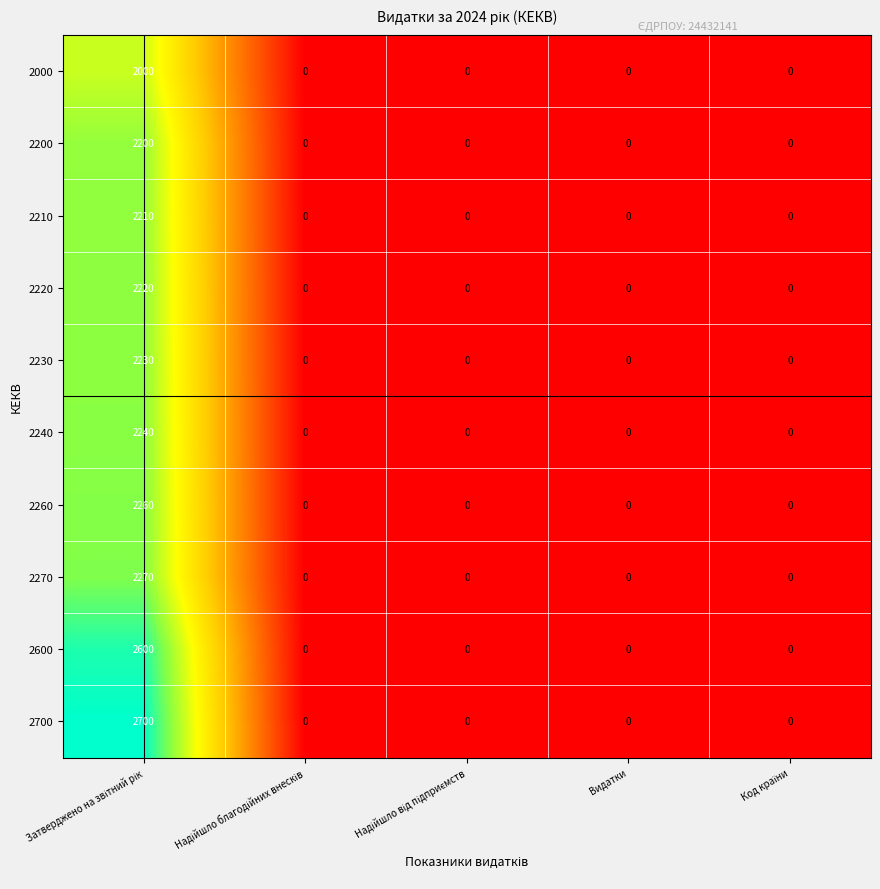

Which series has the largest total across all categories?

2700